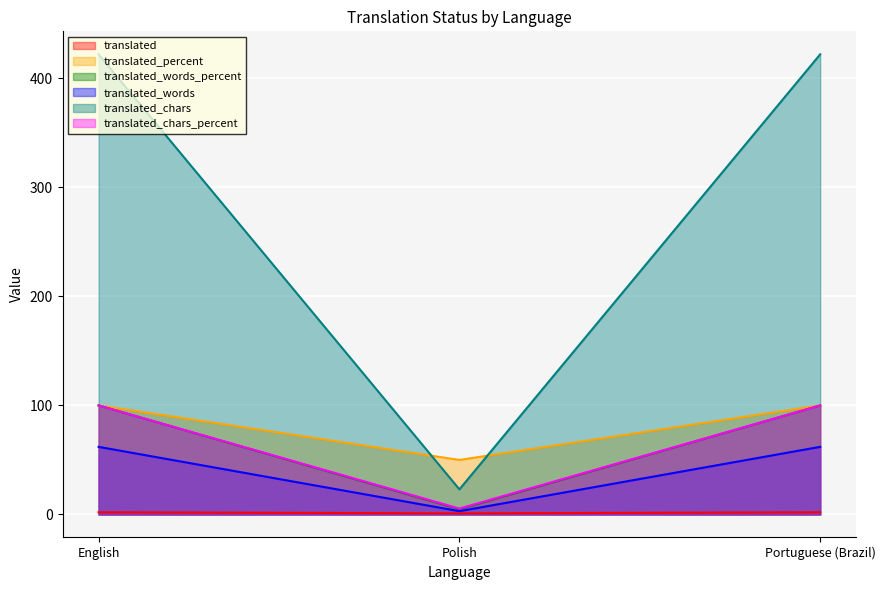

What is the label of the 1st point from the right?

Portuguese (Brazil)